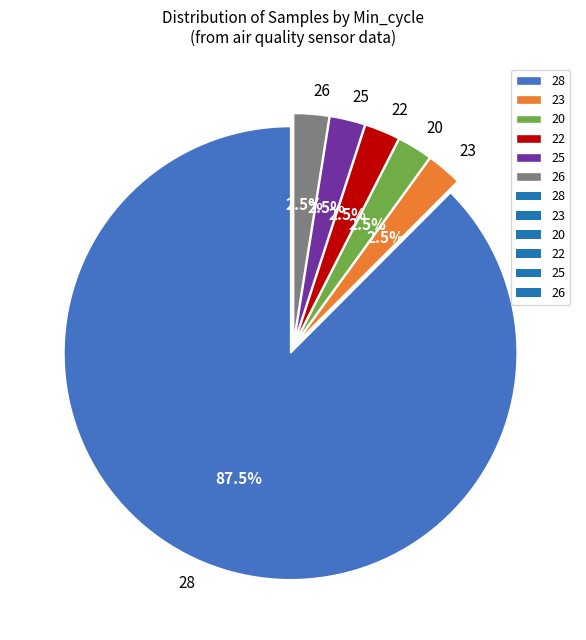

Combined, do 22 and 23 account for over 50%?

No